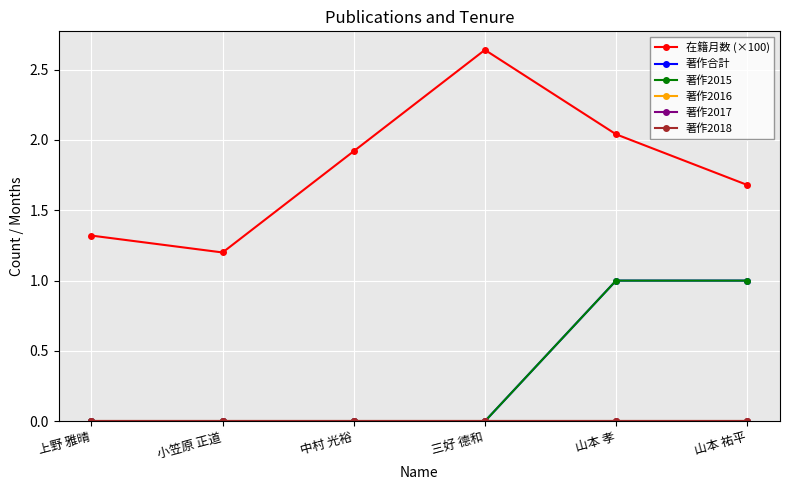

Is this an area chart (filled region under the line)?

No